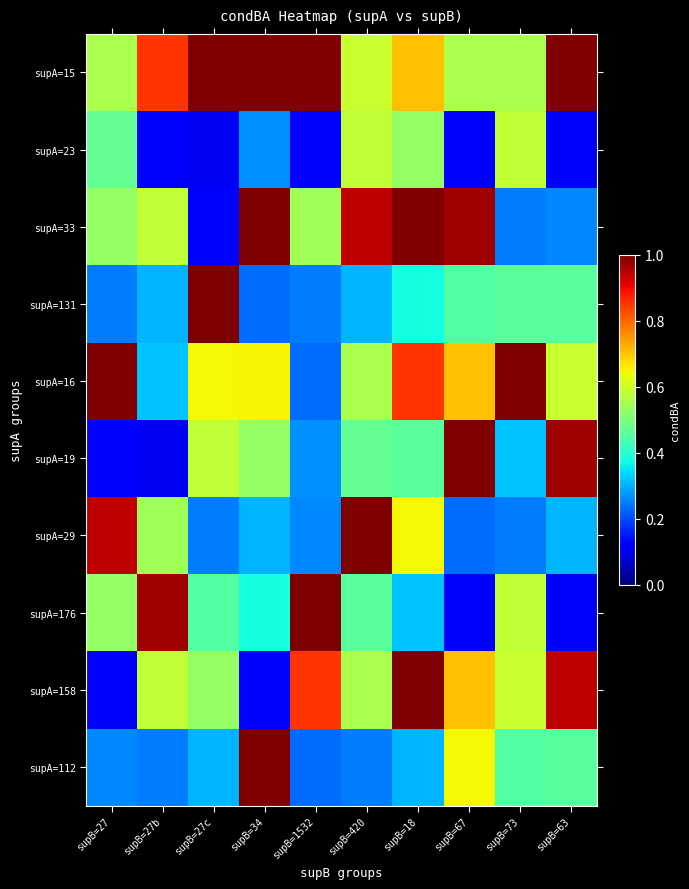

At which category does the chart reach its peak across all series?

supB=27c